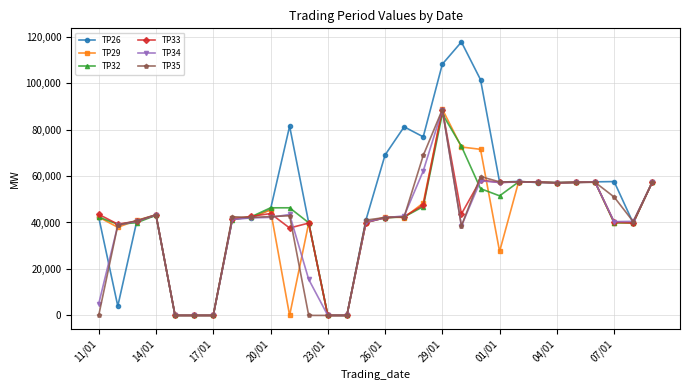

Which series has the widest spread of values?

TP26